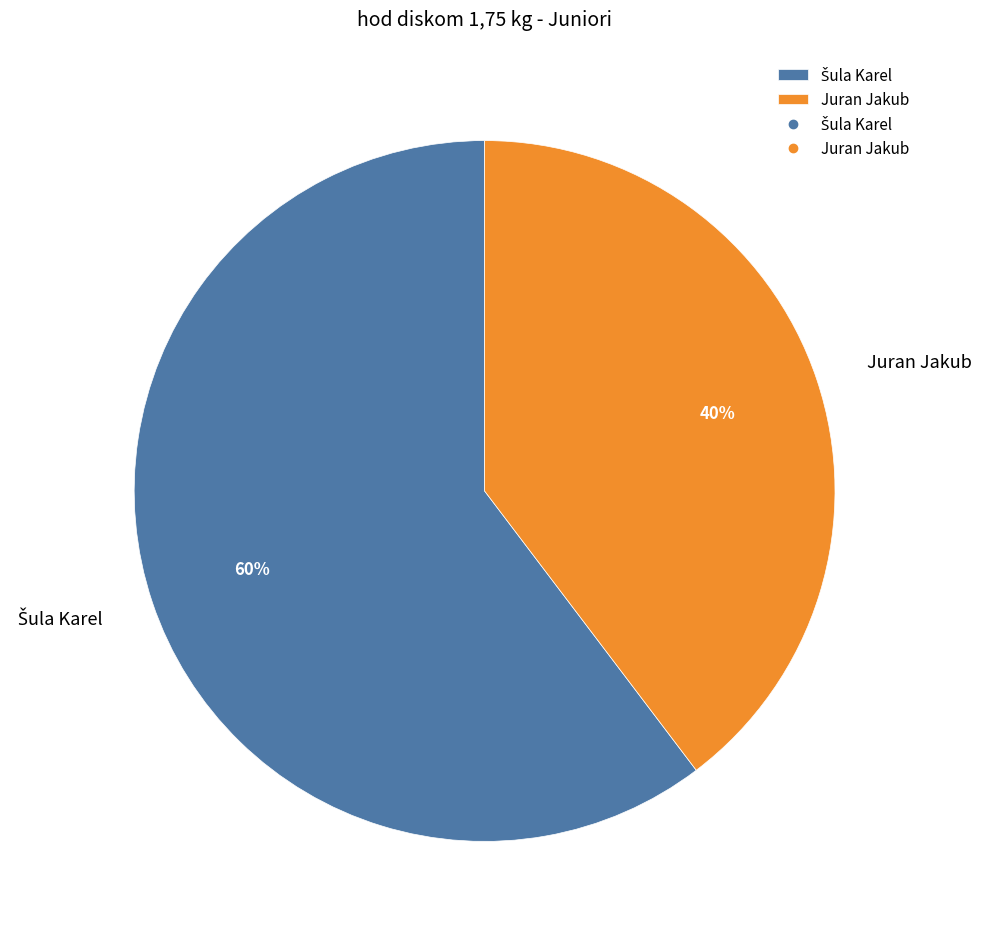

Is it true that Juran Jakub is 40% of the pie?

True